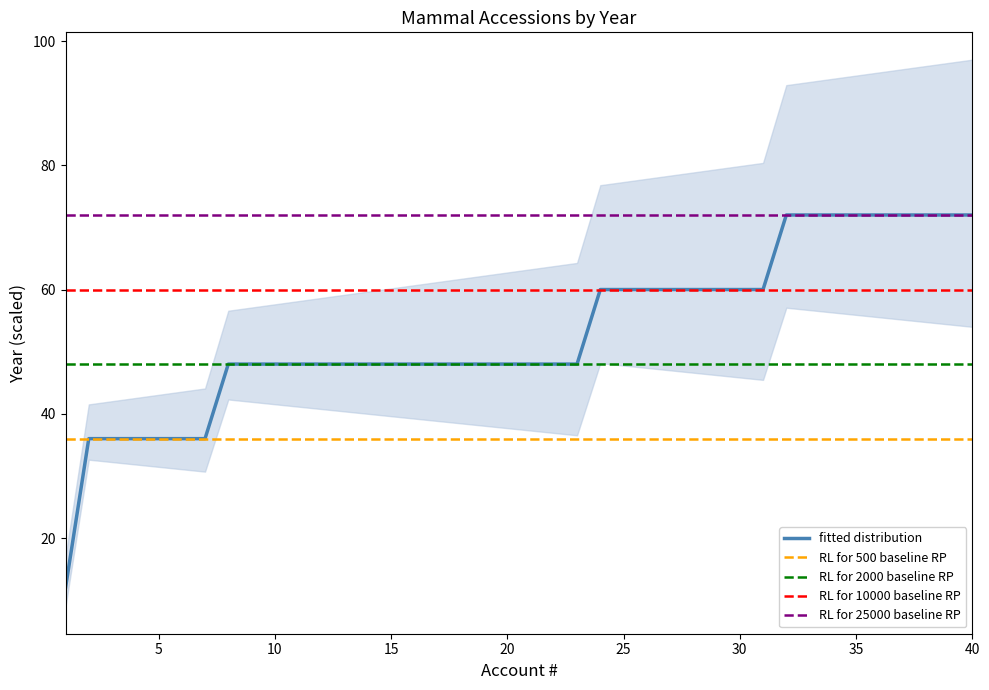

Reading left to right, list all the values displayed in this chart.

fitted distribution: 12	36	36	36	36	36	36	48	48	48	48	48	48	48	48	48	48	48	48	48	48	48	48	60	60	60	60	60	60	60	60	72	72	72	72	72	72	72	72	72
RL for 500 baseline RP: 36	36	36	36	36	36	36	36	36	36	36	36	36	36	36	36	36	36	36	36	36	36	36	36	36	36	36	36	36	36	36	36	36	36	36	36	36	36	36	36
RL for 2000 baseline RP: 48	48	48	48	48	48	48	48	48	48	48	48	48	48	48	48	48	48	48	48	48	48	48	48	48	48	48	48	48	48	48	48	48	48	48	48	48	48	48	48
RL for 10000 baseline RP: 60	60	60	60	60	60	60	60	60	60	60	60	60	60	60	60	60	60	60	60	60	60	60	60	60	60	60	60	60	60	60	60	60	60	60	60	60	60	60	60
RL for 25000 baseline RP: 72	72	72	72	72	72	72	72	72	72	72	72	72	72	72	72	72	72	72	72	72	72	72	72	72	72	72	72	72	72	72	72	72	72	72	72	72	72	72	72